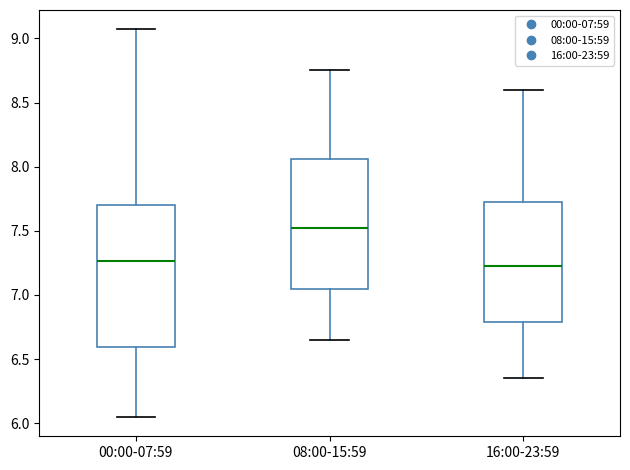

Which box is the tallest, from its lower edge to its upper edge?

00:00-07:59